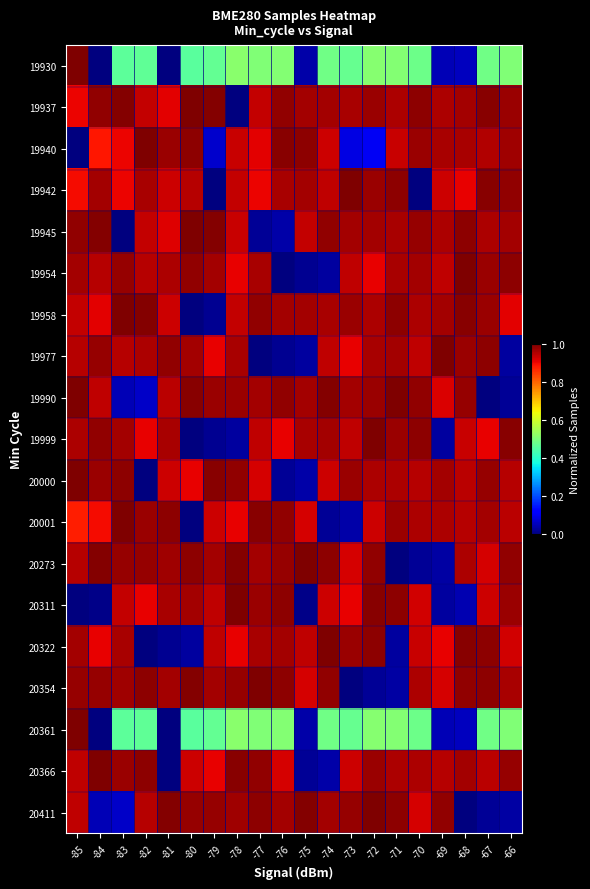

Reading right to left, list all the values displayed in this chart.

19930: -66=0.5	-67=0.5	-68=0.1	-69=0.0	-70=0.5	-71=0.5	-72=0.5	-73=0.5	-74=0.5	-75=0.0	-76=0.5	-77=0.5	-78=0.5	-79=0.5	-80=0.5	-81=0.0	-82=0.5	-83=0.5	-84=0.0	-85=1.0
19937: -66=1.0	-67=1.0	-68=1.0	-69=1.0	-70=1.0	-71=1.0	-72=1.0	-73=1.0	-74=1.0	-75=1.0	-76=1.0	-77=0.9	-78=0.0	-79=1.0	-80=1.0	-81=0.9	-82=0.9	-83=1.0	-84=1.0	-85=0.9
19940: -66=1.0	-67=1.0	-68=1.0	-69=1.0	-70=1.0	-71=0.9	-72=0.1	-73=0.1	-74=0.9	-75=1.0	-76=1.0	-77=0.9	-78=0.9	-79=0.1	-80=1.0	-81=1.0	-82=1.0	-83=0.9	-84=0.9	-85=0.0
19942: -66=1.0	-67=1.0	-68=0.9	-69=0.9	-70=0.0	-71=1.0	-72=1.0	-73=1.0	-74=0.9	-75=1.0	-76=1.0	-77=0.9	-78=0.9	-79=0.0	-80=1.0	-81=0.9	-82=1.0	-83=0.9	-84=1.0	-85=0.9
19945: -66=1.0	-67=1.0	-68=1.0	-69=1.0	-70=1.0	-71=1.0	-72=1.0	-73=1.0	-74=1.0	-75=0.9	-76=0.0	-77=0.0	-78=0.9	-79=1.0	-80=1.0	-81=0.9	-82=0.9	-83=0.0	-84=1.0	-85=1.0
19954: -66=1.0	-67=1.0	-68=1.0	-69=0.9	-70=1.0	-71=1.0	-72=0.9	-73=0.9	-74=0.0	-75=0.0	-76=0.0	-77=1.0	-78=0.9	-79=1.0	-80=1.0	-81=1.0	-82=1.0	-83=1.0	-84=1.0	-85=1.0
19958: -66=0.9	-67=1.0	-68=1.0	-69=1.0	-70=1.0	-71=1.0	-72=1.0	-73=1.0	-74=1.0	-75=1.0	-76=1.0	-77=1.0	-78=0.9	-79=0.0	-80=0.0	-81=0.9	-82=1.0	-83=1.0	-84=0.9	-85=0.9
19977: -66=0.0	-67=1.0	-68=1.0	-69=1.0	-70=0.9	-71=1.0	-72=1.0	-73=0.9	-74=0.9	-75=0.0	-76=0.0	-77=0.0	-78=1.0	-79=0.9	-80=1.0	-81=1.0	-82=1.0	-83=1.0	-84=1.0	-85=1.0
19990: -66=0.0	-67=0.0	-68=1.0	-69=0.9	-70=1.0	-71=1.0	-72=1.0	-73=1.0	-74=1.0	-75=1.0	-76=1.0	-77=1.0	-78=1.0	-79=1.0	-80=1.0	-81=0.9	-82=0.1	-83=0.0	-84=0.9	-85=1.0
19999: -66=1.0	-67=0.9	-68=0.9	-69=0.0	-70=1.0	-71=1.0	-72=1.0	-73=0.9	-74=1.0	-75=1.0	-76=0.9	-77=0.9	-78=0.0	-79=0.0	-80=0.0	-81=1.0	-82=0.9	-83=1.0	-84=1.0	-85=1.0
20000: -66=0.9	-67=1.0	-68=0.9	-69=1.0	-70=1.0	-71=1.0	-72=1.0	-73=1.0	-74=0.9	-75=0.0	-76=0.0	-77=0.9	-78=1.0	-79=1.0	-80=0.9	-81=0.9	-82=0.0	-83=1.0	-84=1.0	-85=1.0
20001: -66=0.9	-67=1.0	-68=1.0	-69=1.0	-70=1.0	-71=1.0	-72=0.9	-73=0.0	-74=0.0	-75=0.9	-76=1.0	-77=1.0	-78=0.9	-79=0.9	-80=0.0	-81=1.0	-82=1.0	-83=1.0	-84=0.9	-85=0.9
20273: -66=1.0	-67=0.9	-68=1.0	-69=0.0	-70=0.0	-71=0.0	-72=1.0	-73=0.9	-74=1.0	-75=1.0	-76=1.0	-77=1.0	-78=1.0	-79=1.0	-80=1.0	-81=1.0	-82=1.0	-83=1.0	-84=1.0	-85=1.0
20311: -66=1.0	-67=0.9	-68=0.0	-69=0.0	-70=0.9	-71=1.0	-72=1.0	-73=0.9	-74=0.9	-75=0.0	-76=1.0	-77=1.0	-78=1.0	-79=0.9	-80=1.0	-81=1.0	-82=0.9	-83=0.9	-84=0.0	-85=0.0
20322: -66=0.9	-67=1.0	-68=1.0	-69=0.9	-70=0.9	-71=0.0	-72=1.0	-73=1.0	-74=1.0	-75=0.9	-76=1.0	-77=1.0	-78=0.9	-79=0.9	-80=0.0	-81=0.0	-82=0.0	-83=1.0	-84=0.9	-85=1.0
20354: -66=1.0	-67=1.0	-68=1.0	-69=0.9	-70=1.0	-71=0.0	-72=0.0	-73=0.0	-74=1.0	-75=0.9	-76=1.0	-77=1.0	-78=1.0	-79=1.0	-80=1.0	-81=1.0	-82=1.0	-83=1.0	-84=1.0	-85=1.0
20361: -66=0.5	-67=0.5	-68=0.1	-69=0.0	-70=0.5	-71=0.5	-72=0.5	-73=0.5	-74=0.5	-75=0.0	-76=0.5	-77=0.5	-78=0.5	-79=0.5	-80=0.5	-81=0.0	-82=0.5	-83=0.5	-84=0.0	-85=1.0
20366: -66=1.0	-67=0.9	-68=1.0	-69=1.0	-70=1.0	-71=1.0	-72=1.0	-73=0.9	-74=0.0	-75=0.0	-76=0.9	-77=1.0	-78=1.0	-79=0.9	-80=0.9	-81=0.0	-82=1.0	-83=1.0	-84=1.0	-85=0.9
20411: -66=0.0	-67=0.0	-68=0.0	-69=1.0	-70=0.9	-71=1.0	-72=1.0	-73=1.0	-74=1.0	-75=1.0	-76=1.0	-77=1.0	-78=1.0	-79=1.0	-80=1.0	-81=1.0	-82=1.0	-83=0.1	-84=0.0	-85=0.9